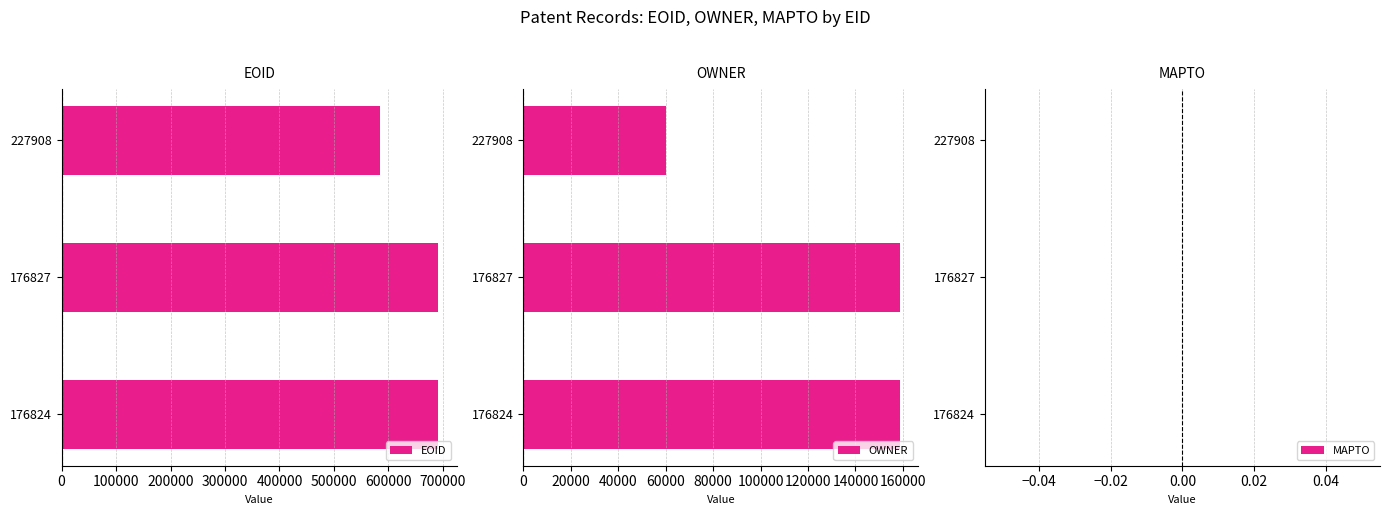

What is the sum of all EOID values?

1966262